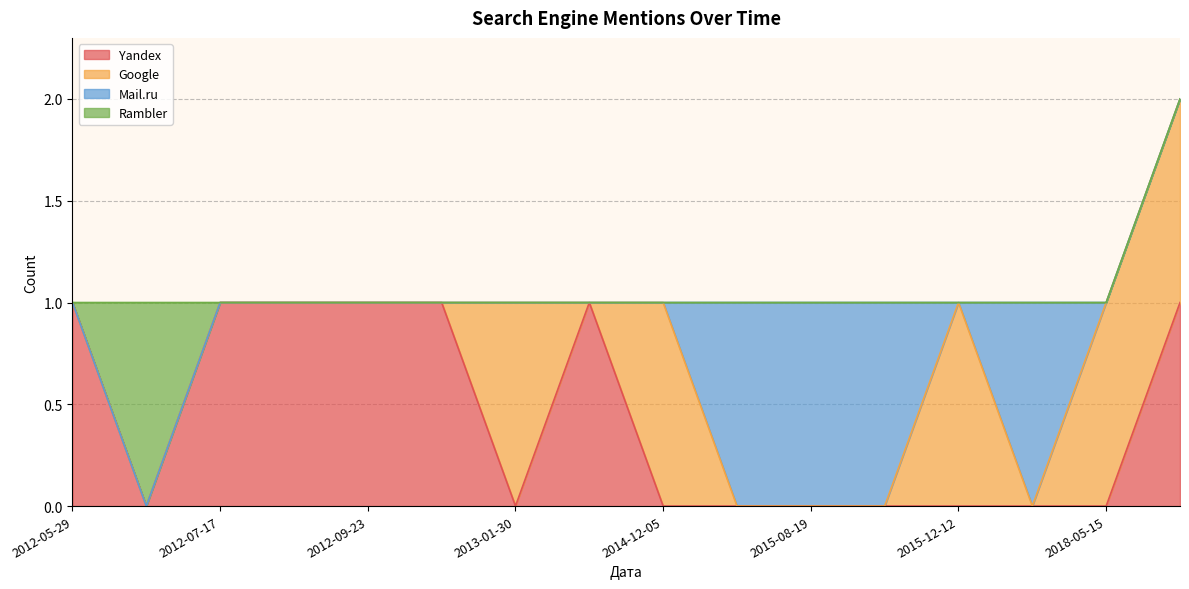

Which series has the widest spread of values?

Yandex